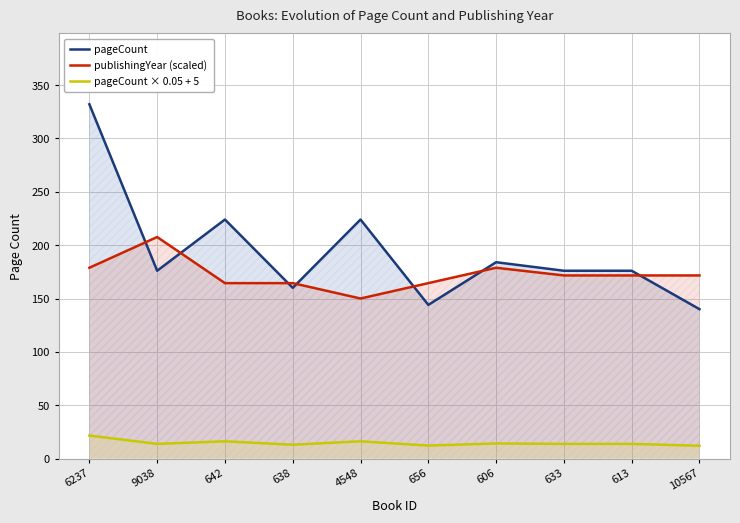

Rank the series by their maximum value, from lowest to highest.

pageCount × 0.05 + 5, publishingYear (scaled), pageCount